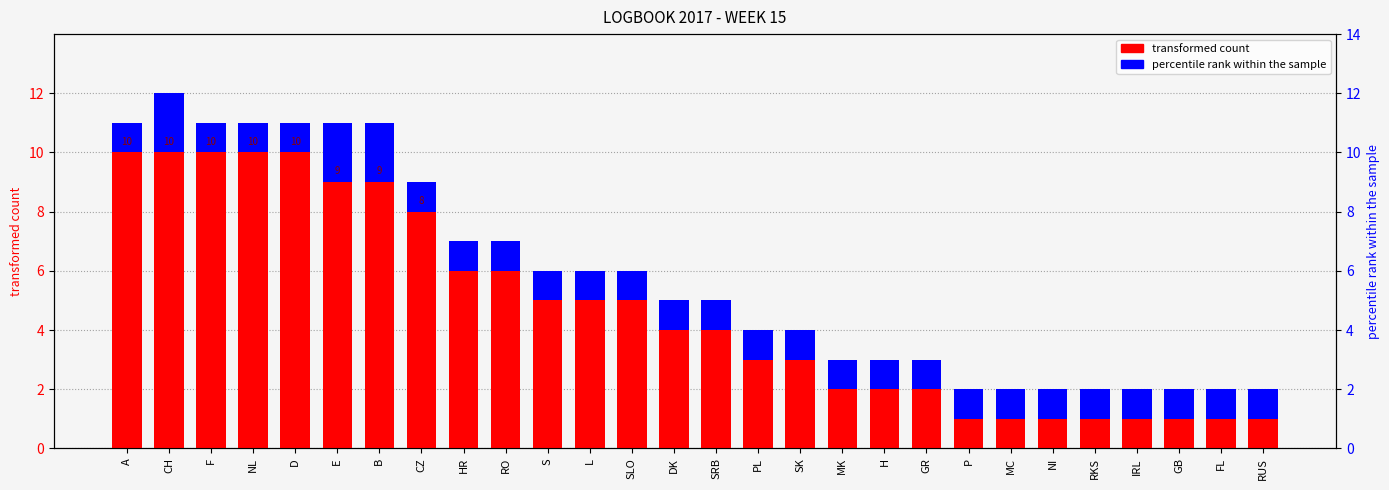

Rank the series at L from highest to lowest value.

transformed count, percentile rank within the sample